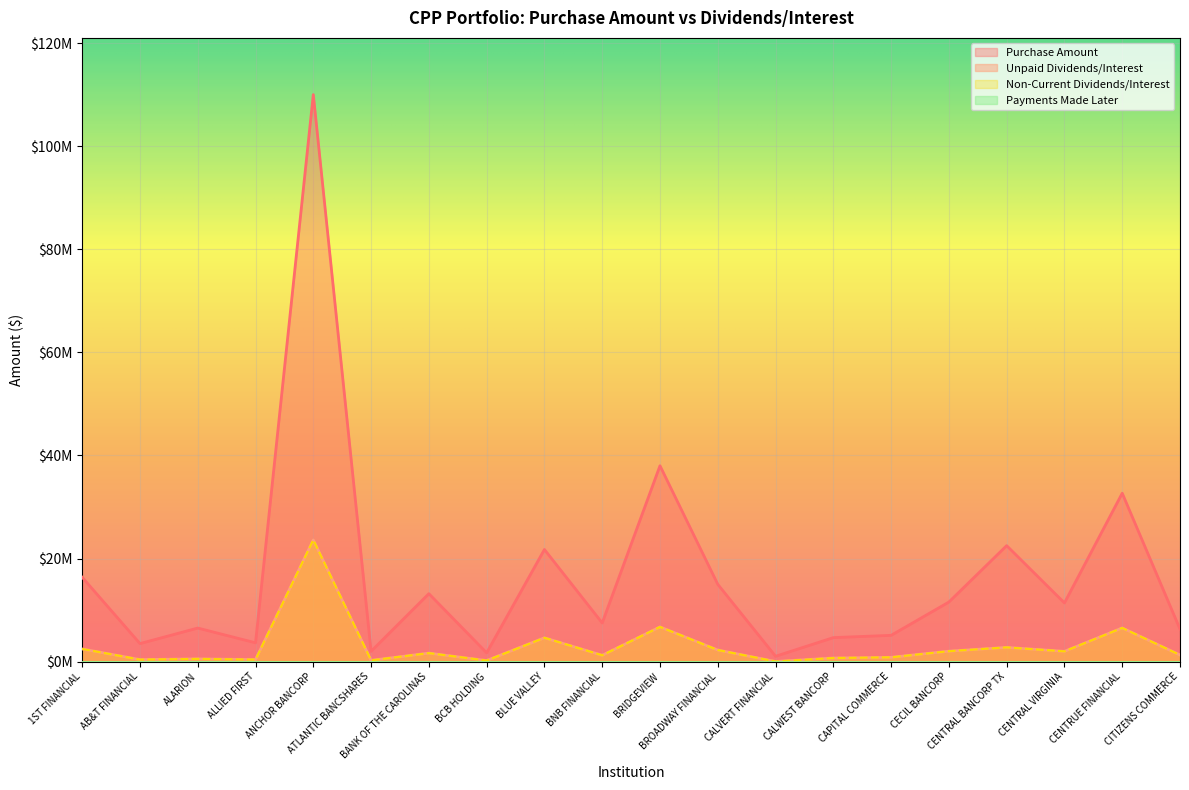

At which category is the sum across all series the highest?

ANCHOR BANCORP